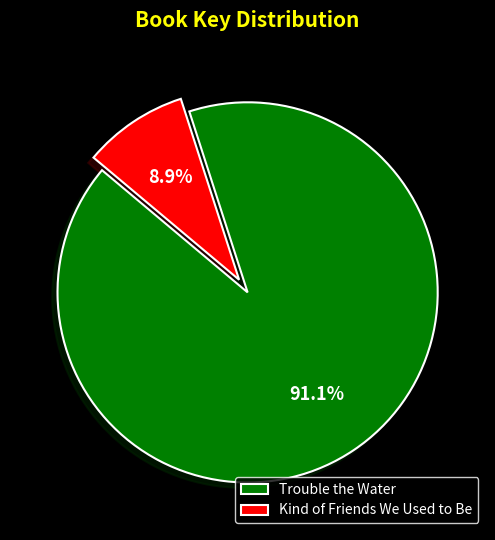

Is it true that Trouble the Water is 91% of the pie?

True